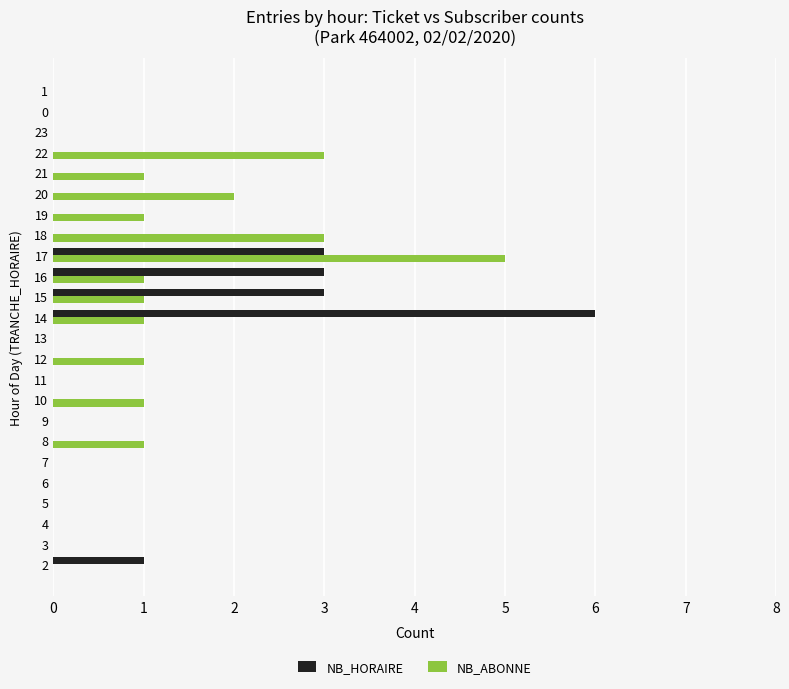

Is the value of NB_ABONNE at 1 greater than the value of NB_HORAIRE at 14?

No